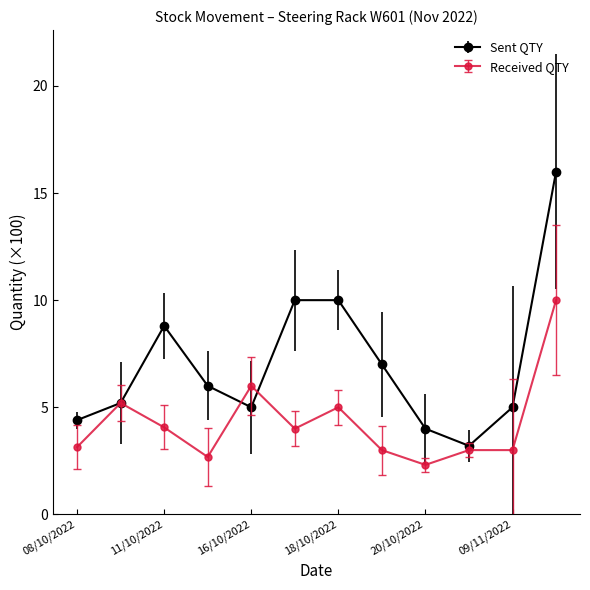

How many categories are shown in the chart?

12